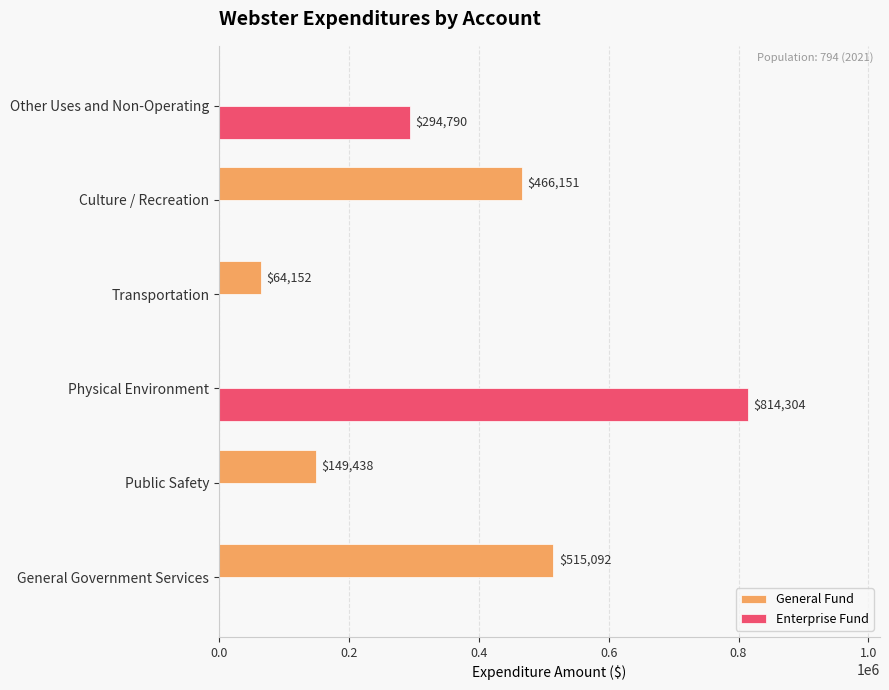

Where is Enterprise Fund nearest to the value 407152?

Other Uses and Non-Operating